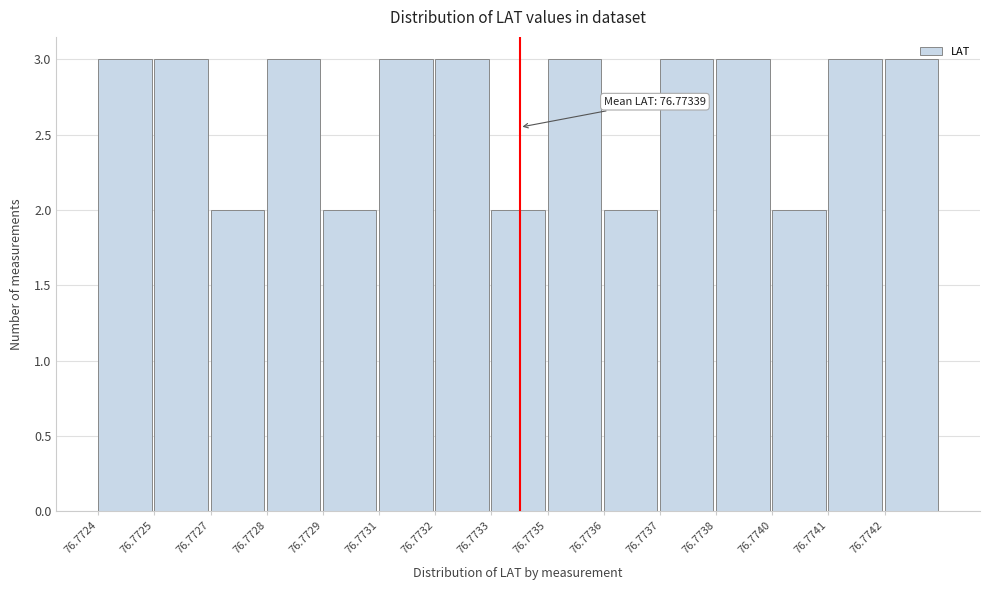

Reading right to left, what are all the values shown in this chart?

76.7742=3	76.7741=3	76.7740=2	76.7738=3	76.7737=3	76.7736=2	76.7735=3	76.7733=2	76.7732=3	76.7731=3	76.7729=2	76.7728=3	76.7727=2	76.7725=3	76.7724=3